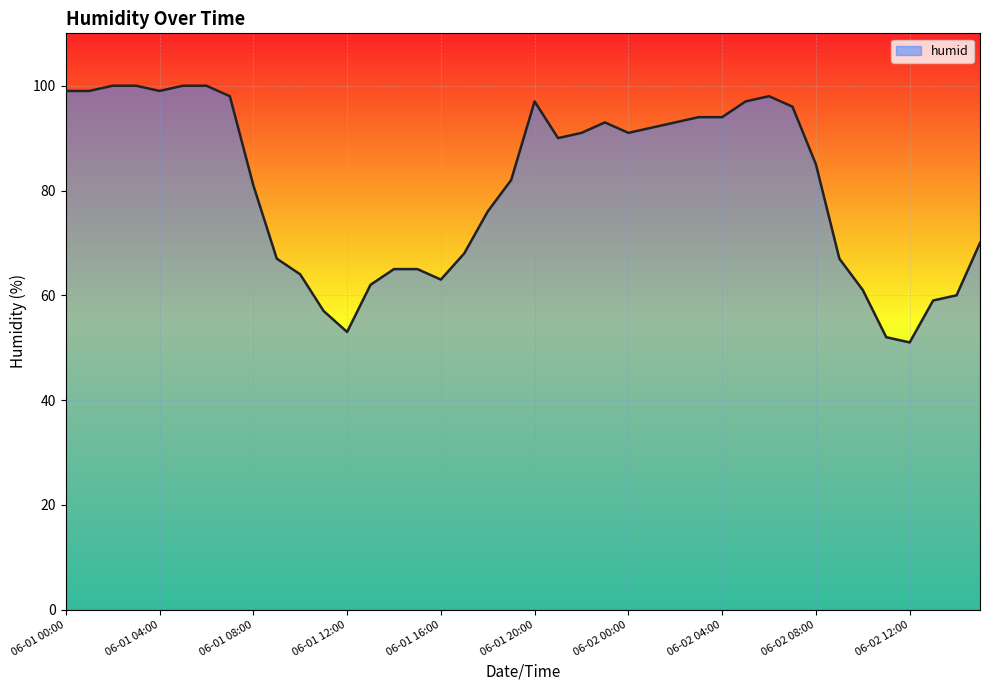

What is the difference between the maximum and minimum values?

49